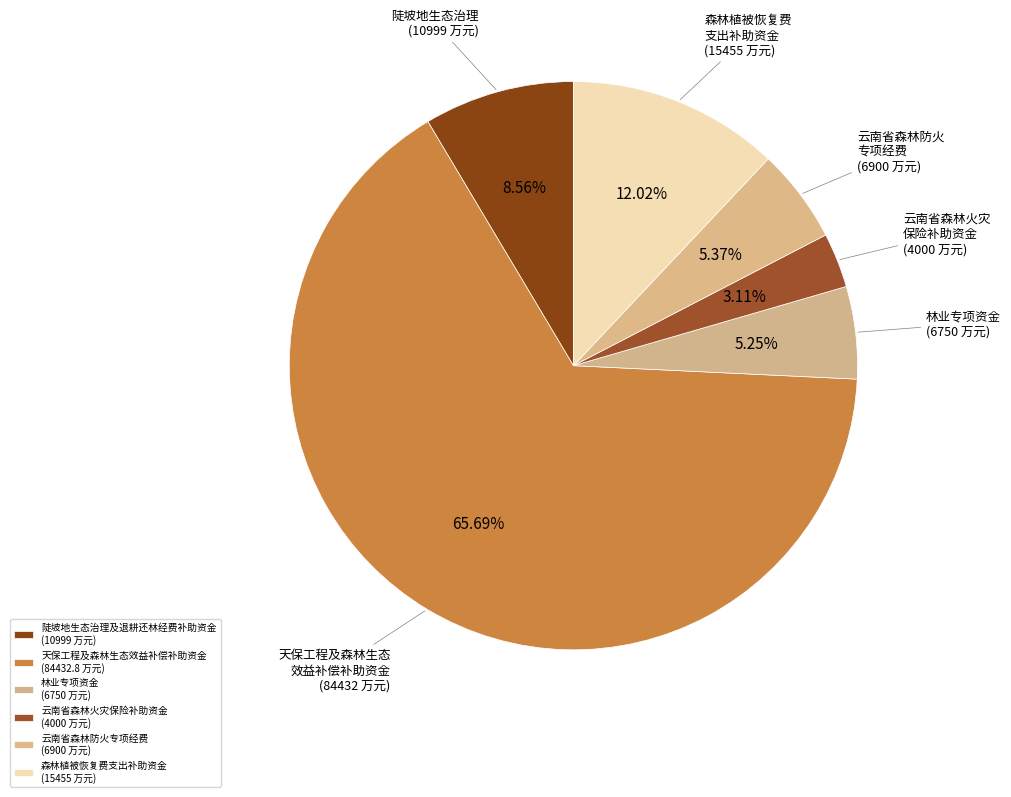

How many slices are in this pie chart?

6